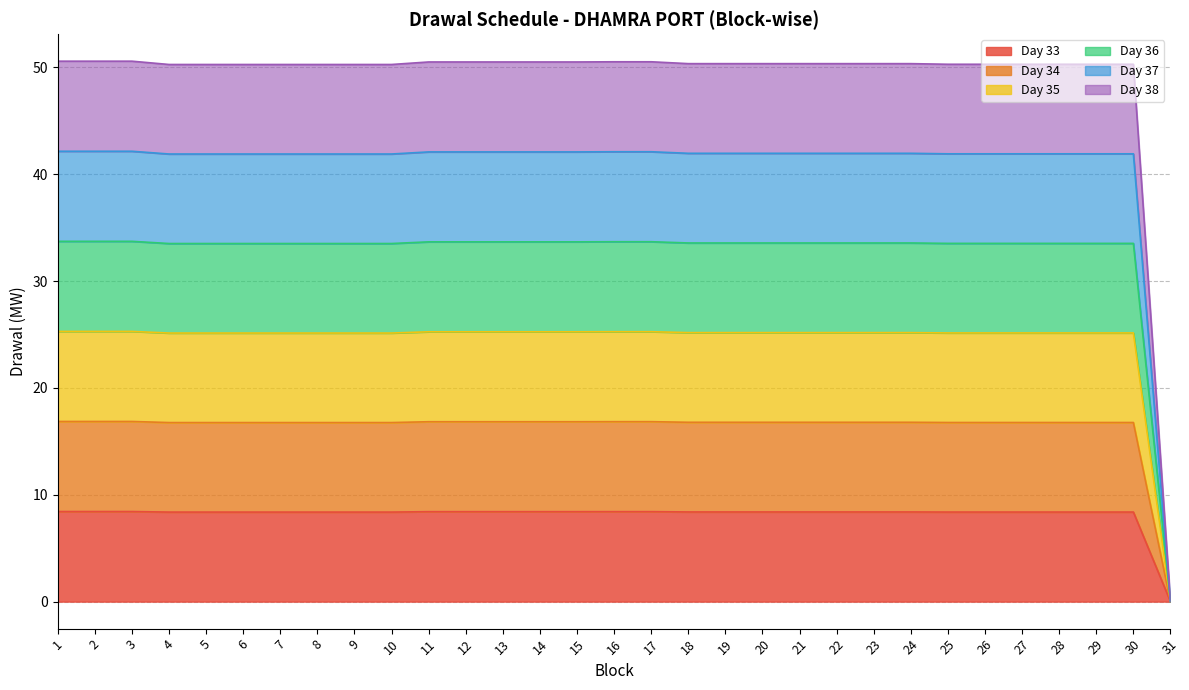

What are all the series names shown in the legend?

Day 33, Day 34, Day 35, Day 36, Day 37, Day 38